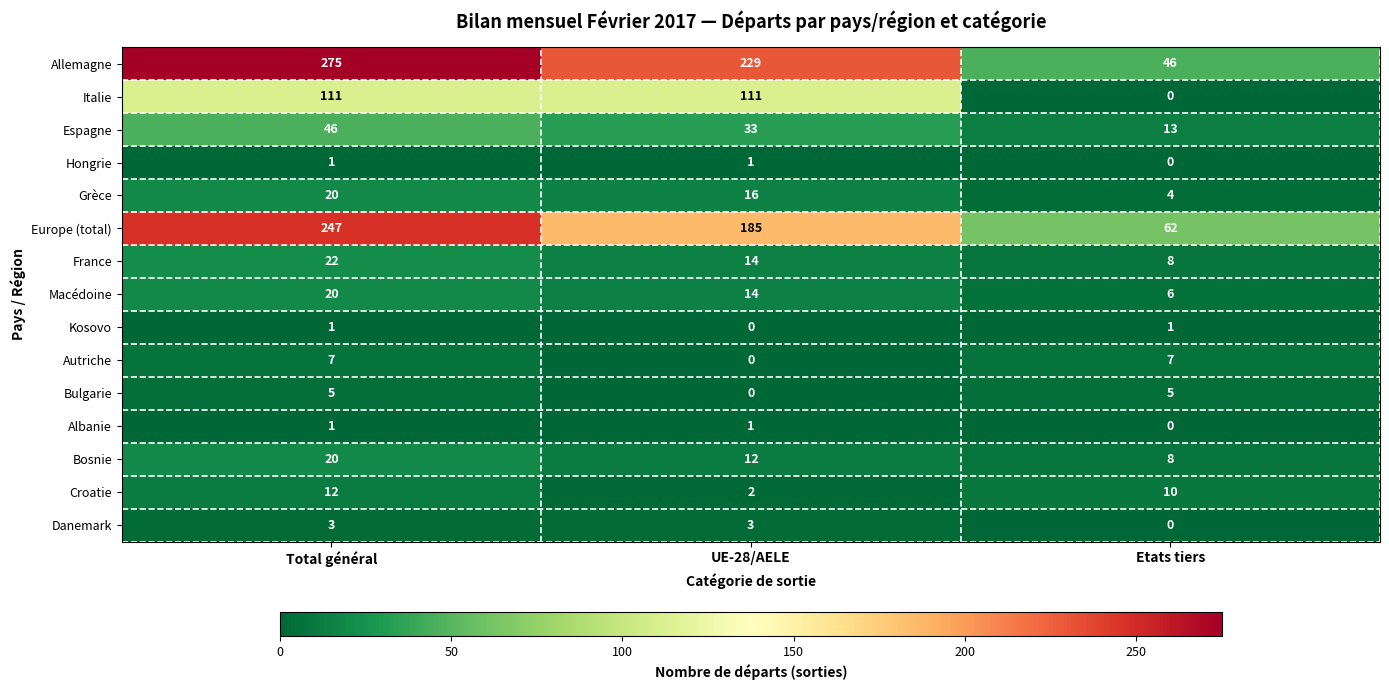

At how many categories does at least one series exceed 148?

2